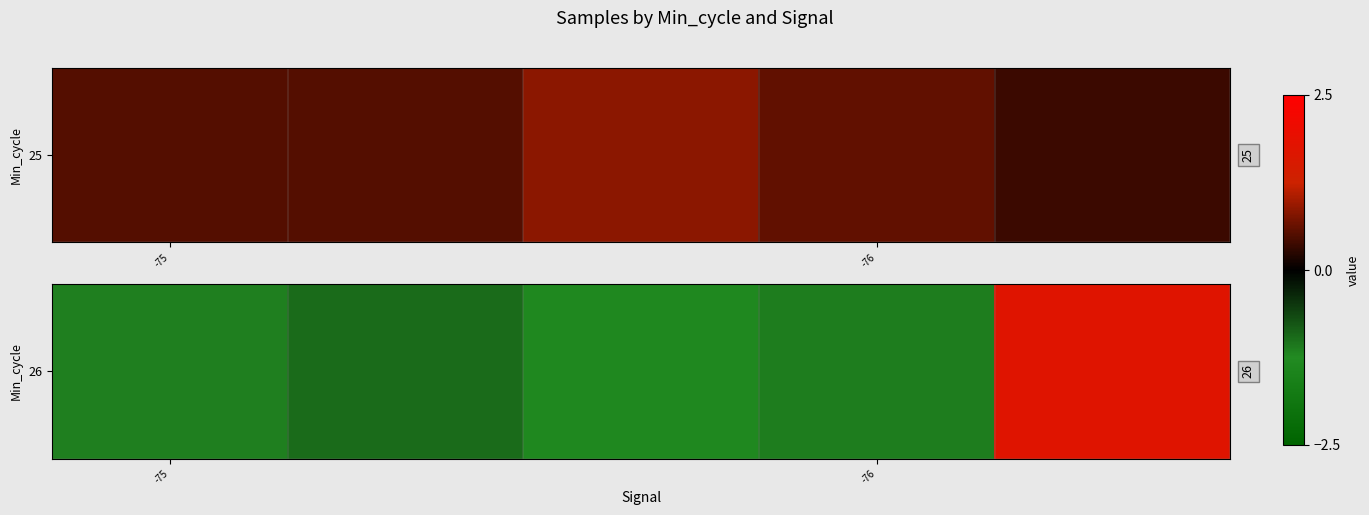

How many data points are less than -1?

3